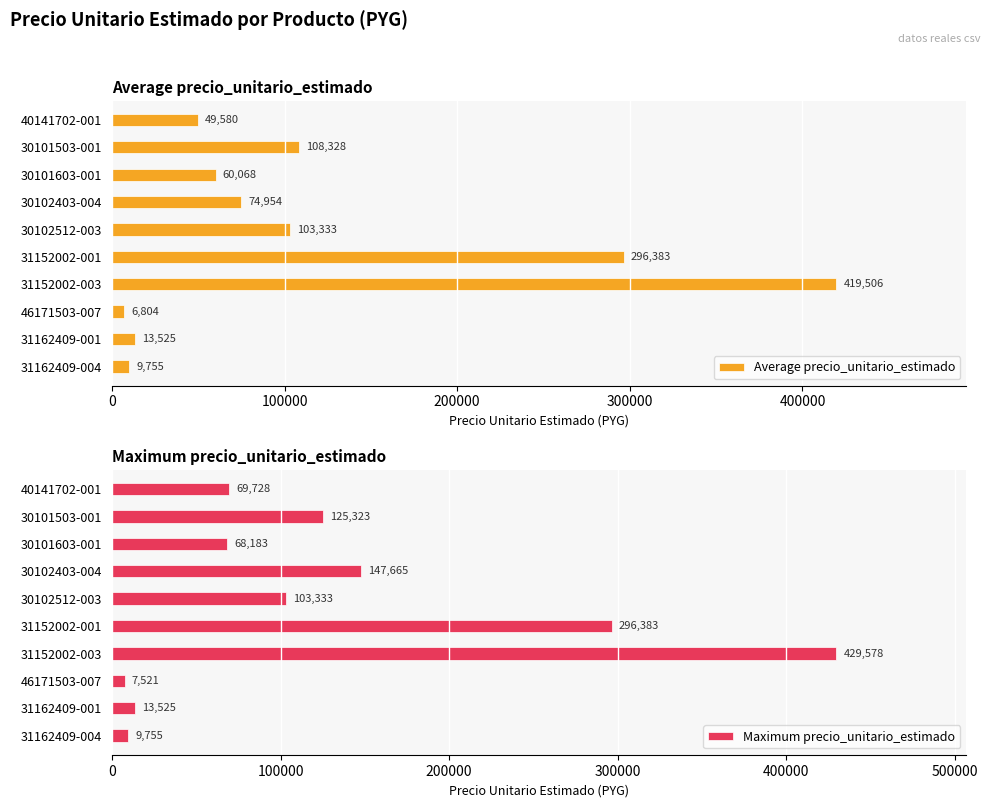

Rank the categories by Average precio_unitario_estimado value from lowest to highest.

46171503-007, 31162409-004, 31162409-001, 40141702-001, 30101603-001, 30102403-004, 30102512-003, 30101503-001, 31152002-001, 31152002-003